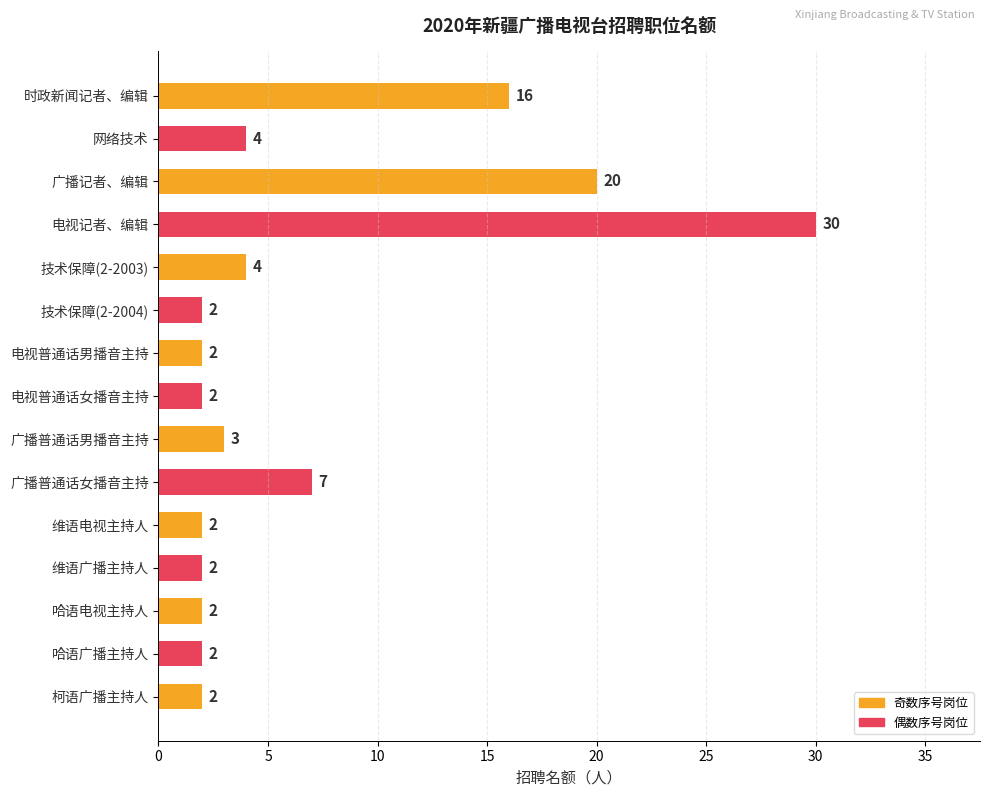

Does the chart contain stacked bars?

No